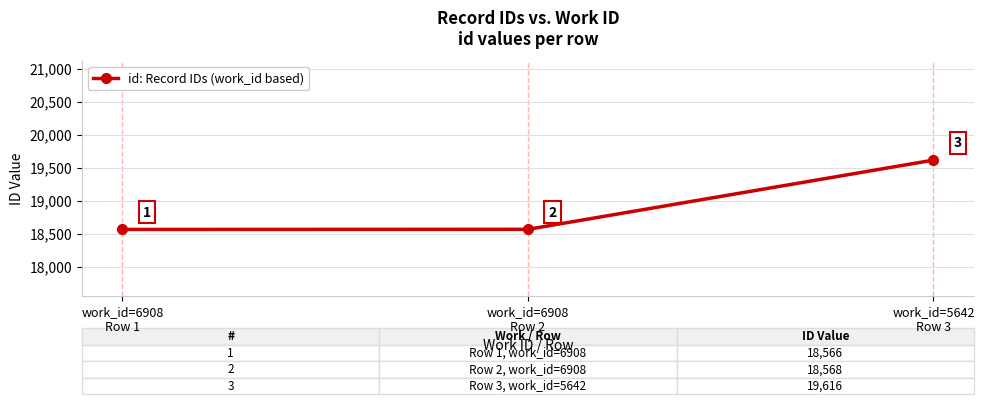

What is the greatest value displayed?

19616